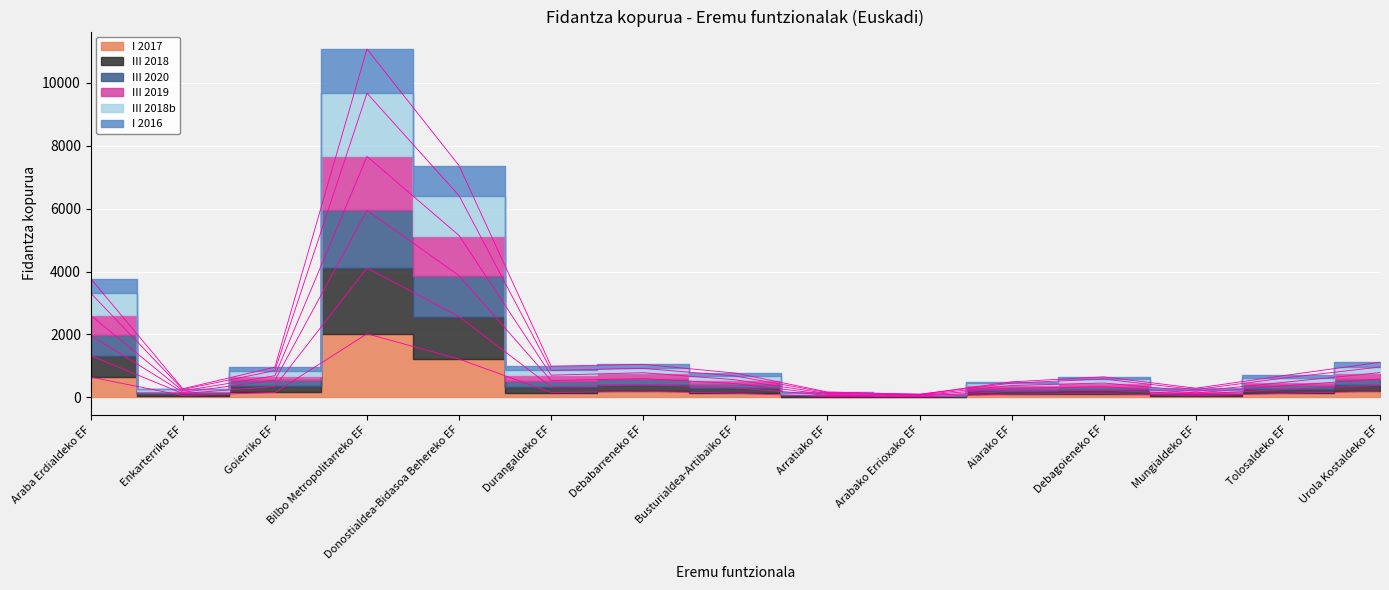

Count the number of categories in the chart.

15